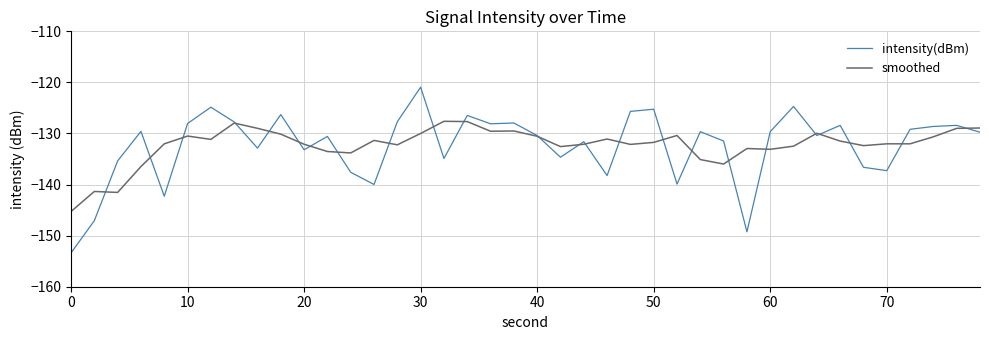

Which series has the largest range (max minus min)?

intensity(dBm)